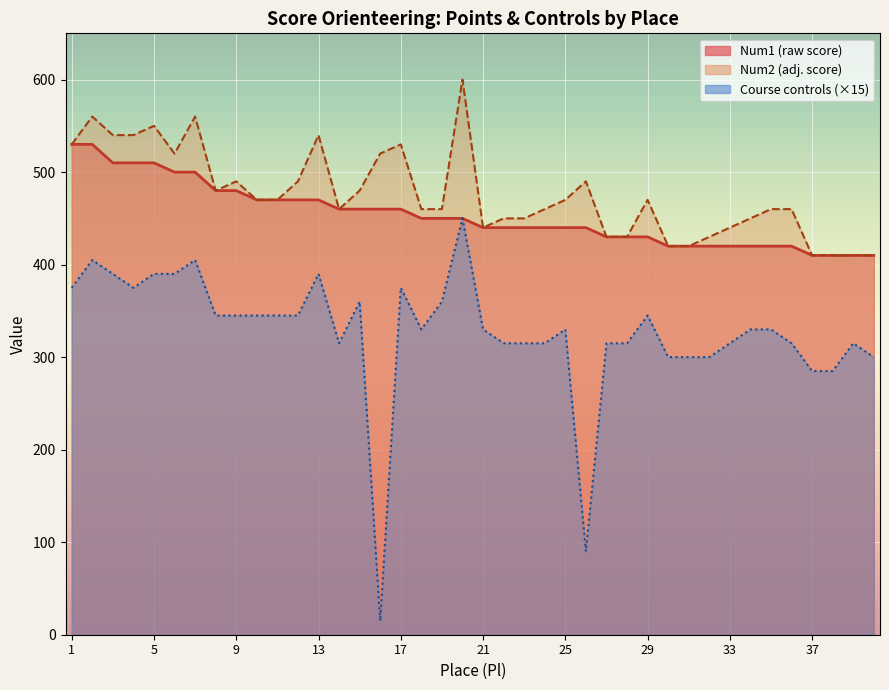

What is the sum of the Num2 values at 8 and 9?

970